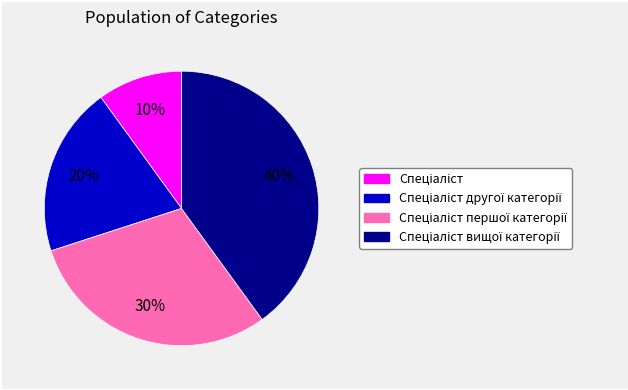

To the nearest percent, what is the average slice percentage?

25%